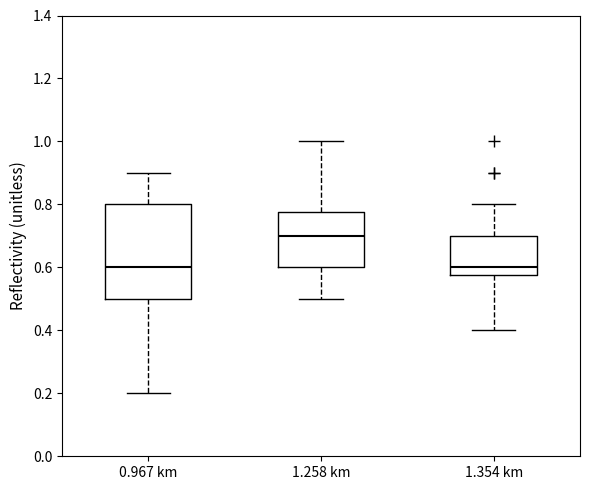

Reading left to right, transcribe this box plot: for each box, give where its median line is, the range the box spans, and where its two whiskers end, as read against the y-axis. The values are not printed on the chart, so give them approximately, as read against the axis.

0.967 km: median 0.60, box 0.50 to 0.80, whiskers 0.20 to 0.90
1.258 km: median 0.70, box 0.60 to 0.78, whiskers 0.50 to 1.00
1.354 km: median 0.60, box 0.58 to 0.70, whiskers 0.40 to 0.80